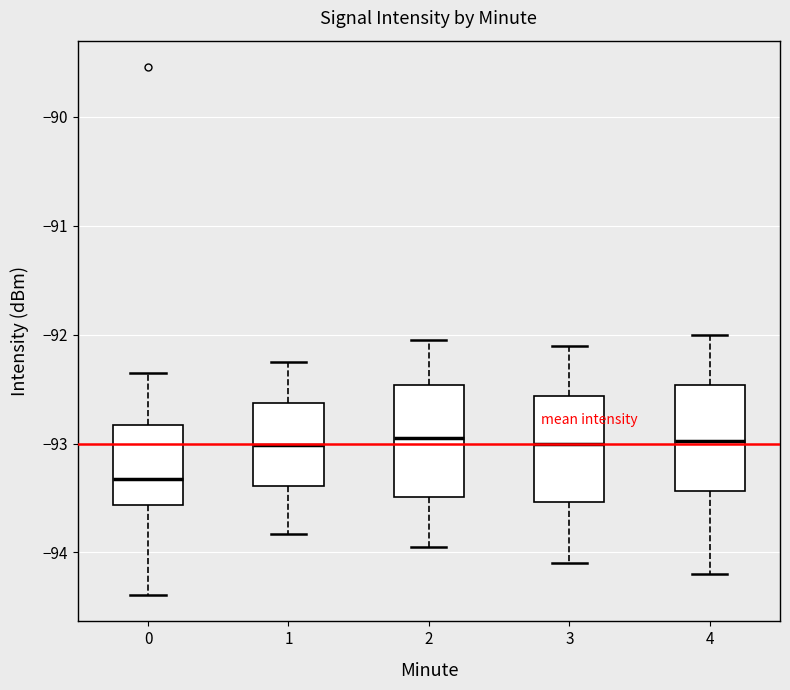

Where is the upper edge of the box at x = 4 on the y-axis? The values are not printed on the chart, so give them approximately, as read against the axis.

-92.5